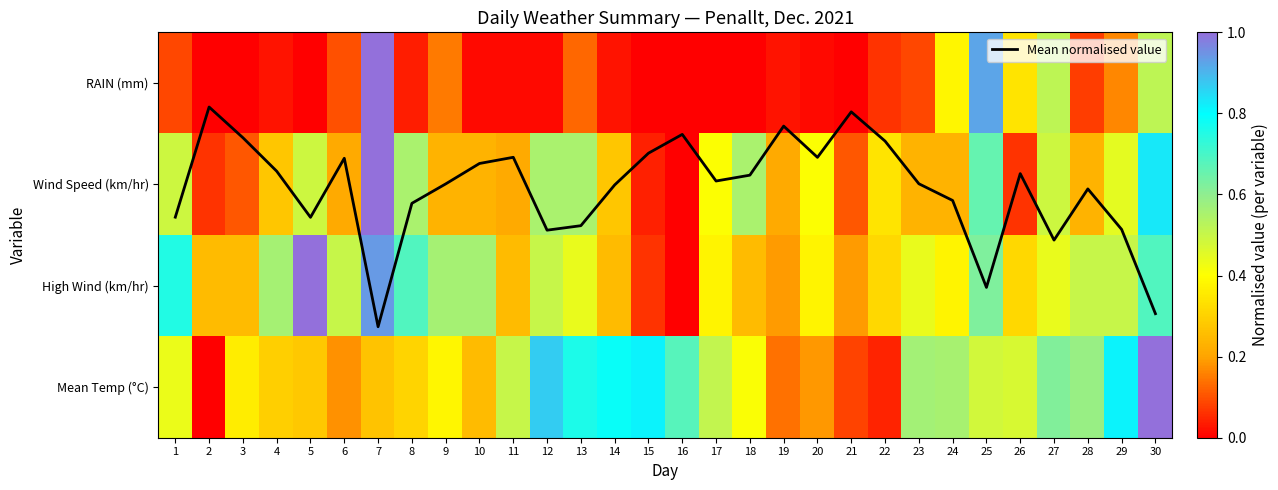

Which series has the largest total across all categories?

Mean normalised value